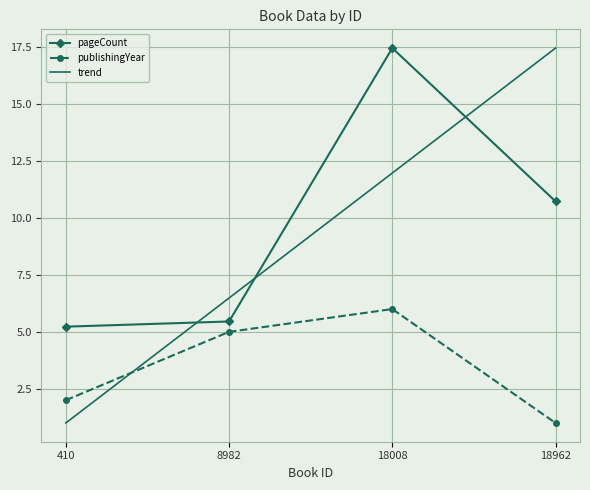

How many interior local peaks does the pageCount series have?

1